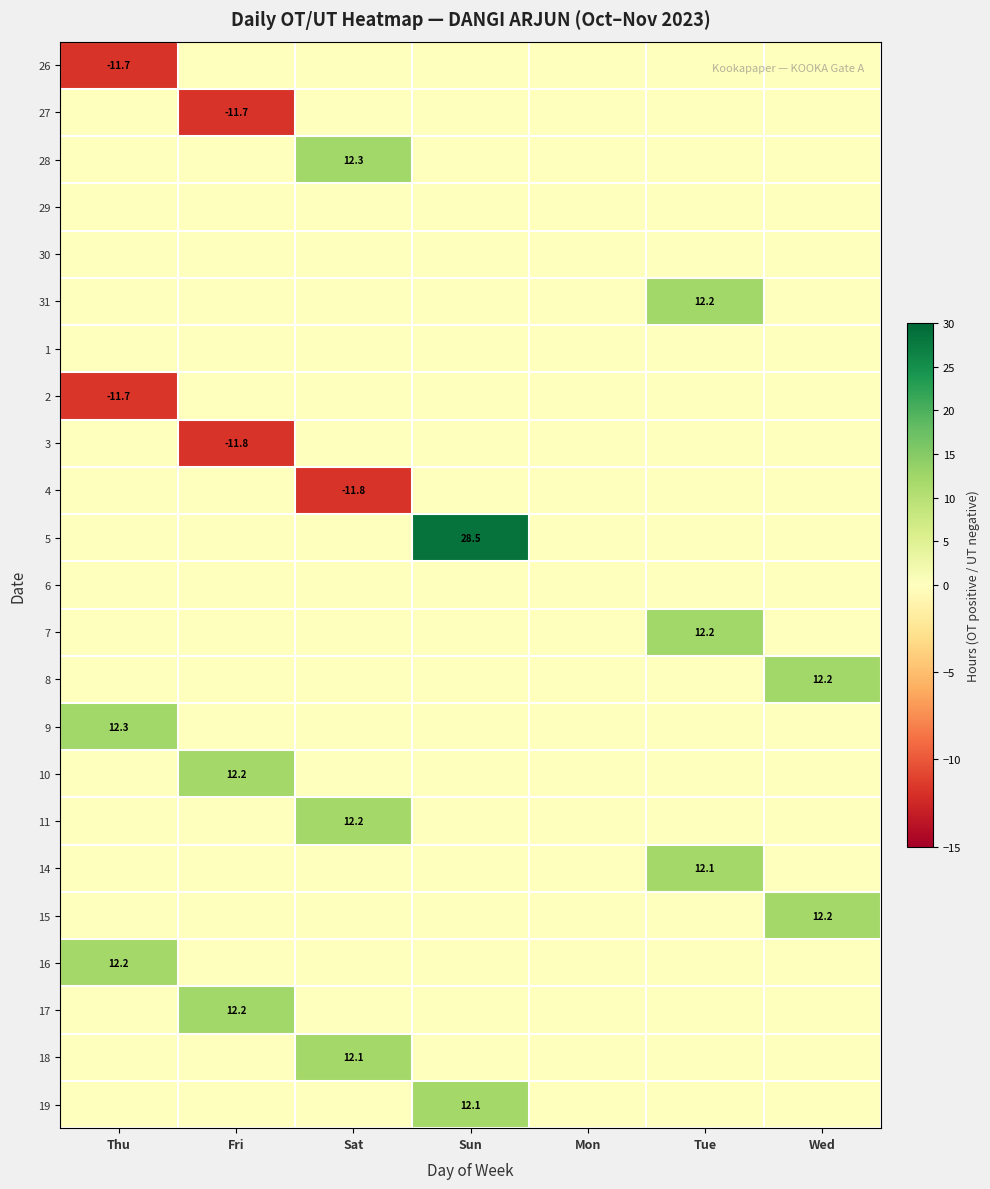

The 7 series shows 12.2 at Tue. True or false?

True